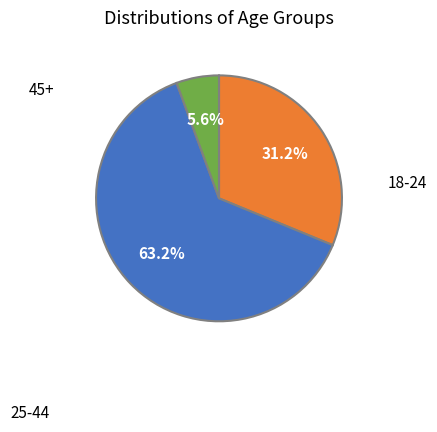

To the nearest percent, what is the average slice percentage?

33%